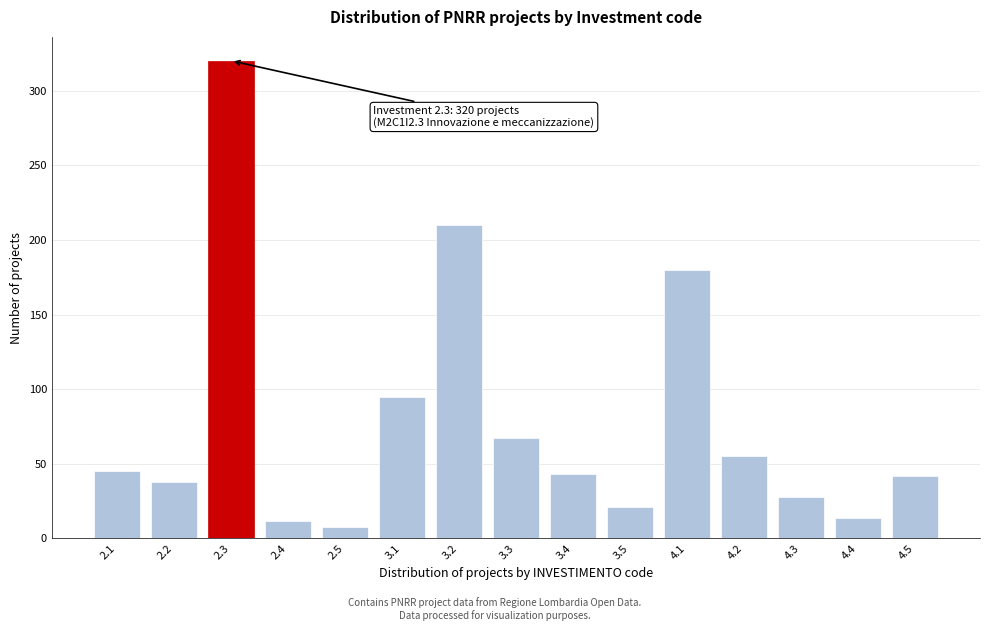

What is the smallest value displayed?

8